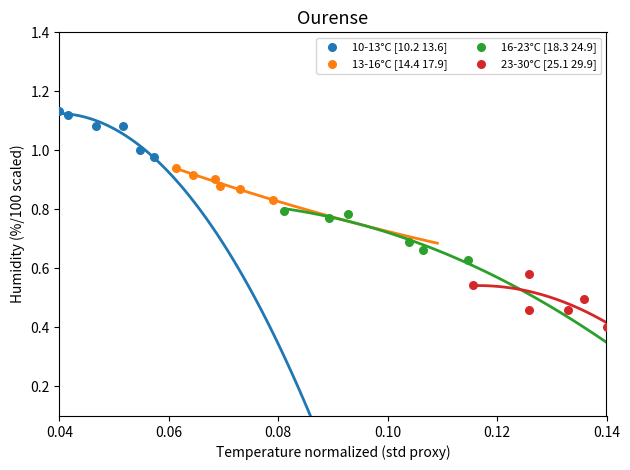

Which series contains the highest Y value?

10-13°C [10.2 13.6]